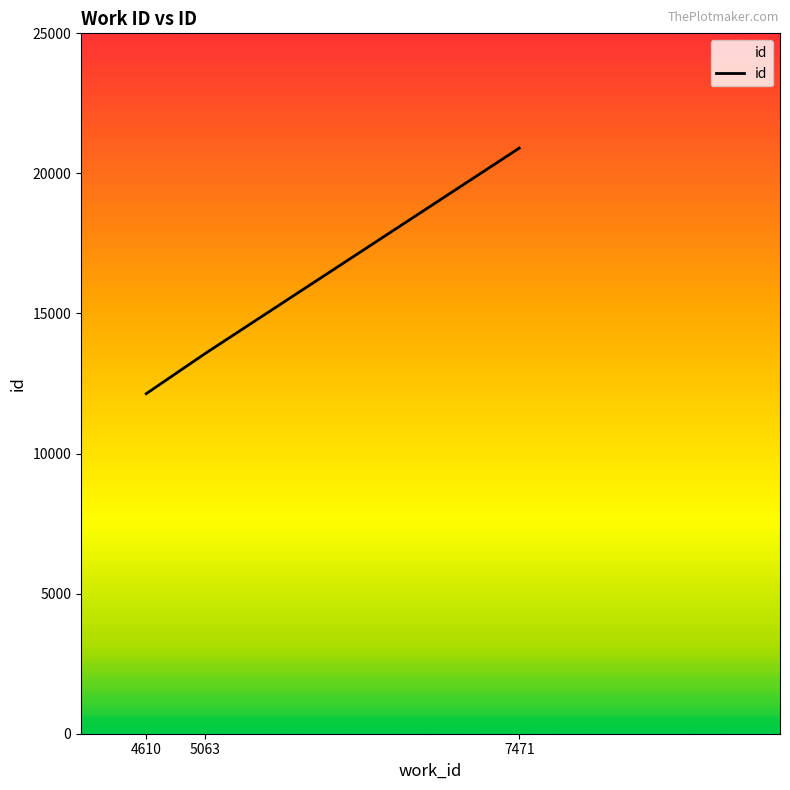

How many lines are shown in the chart?

1